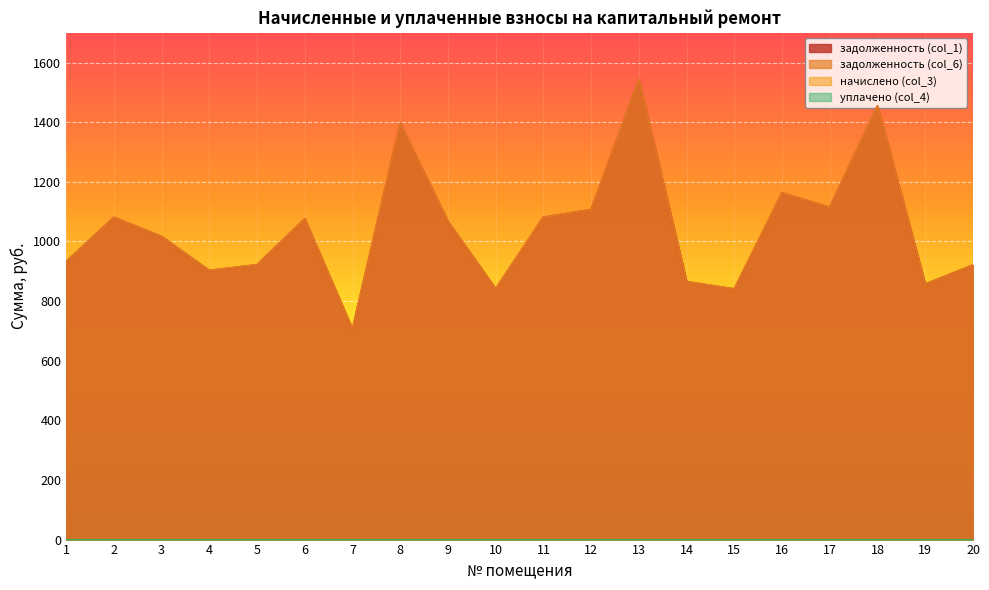

What is the sum of the задолженность (col_6) values at 11 and 13?

2624.2